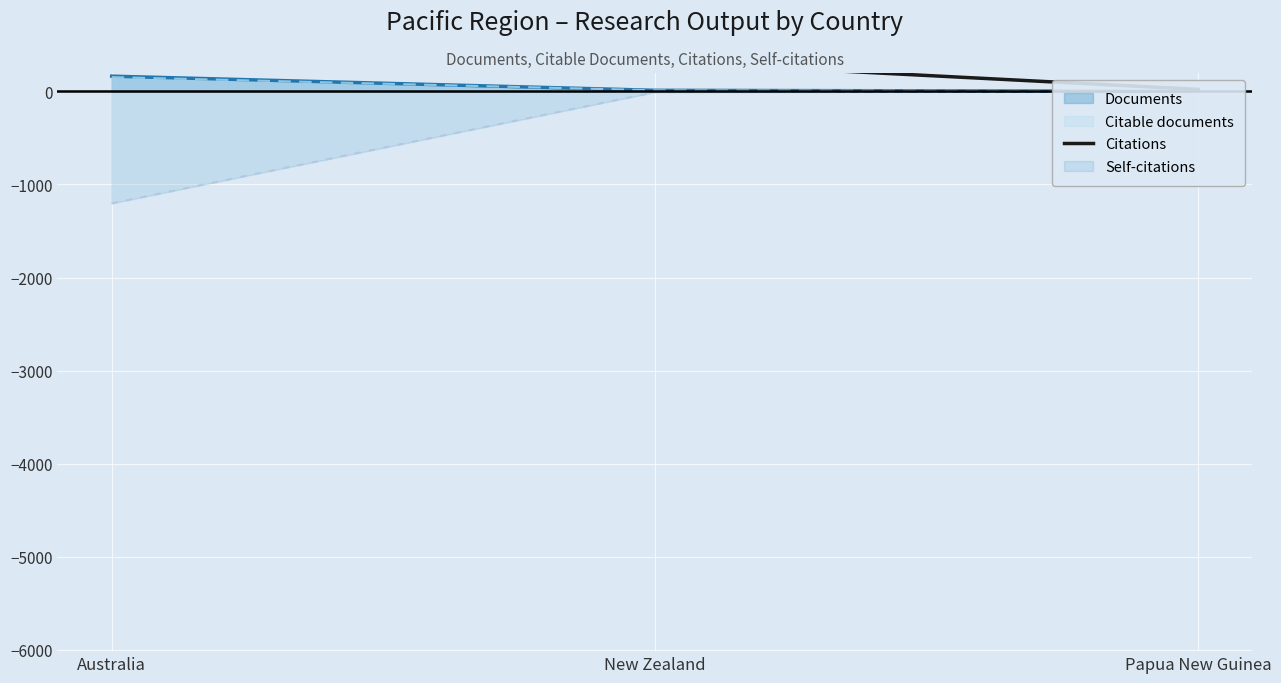

What is the difference between the values at Australia and New Zealand?

9609